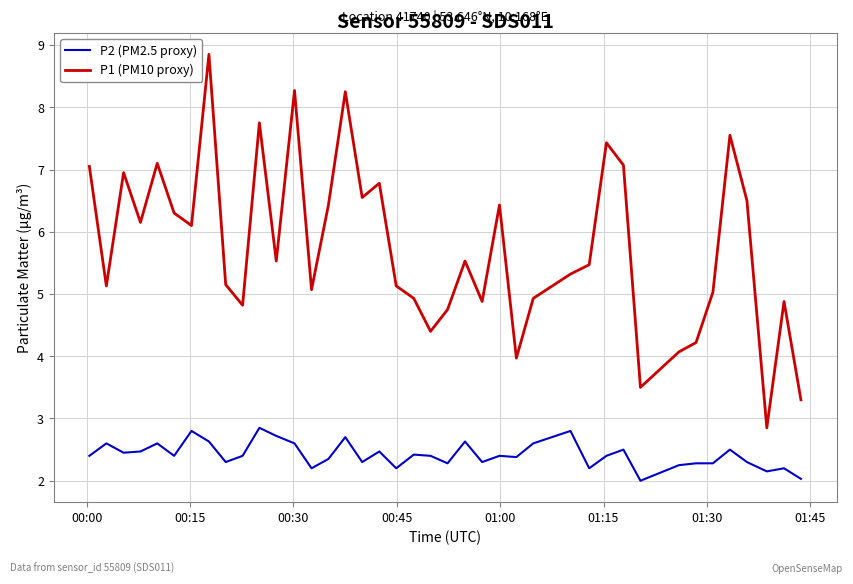

What is the minimum value shown in the chart?

2.0